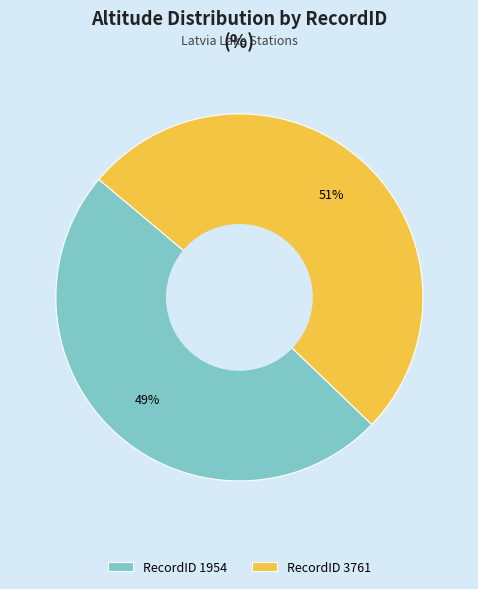

What is the majority slice?

RecordID 3761